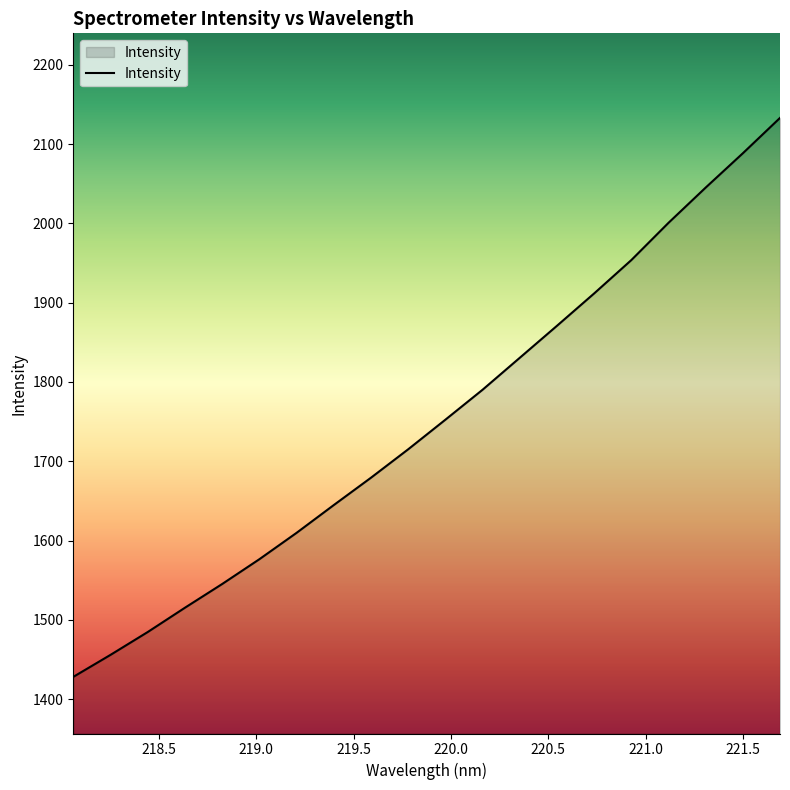

What is the smallest value displayed?

1428.1